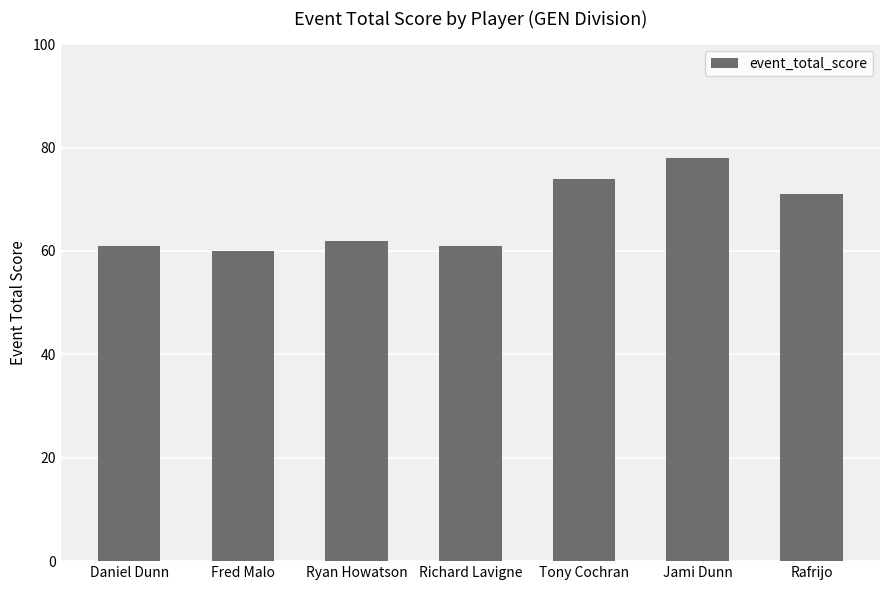

What is the average value?

67